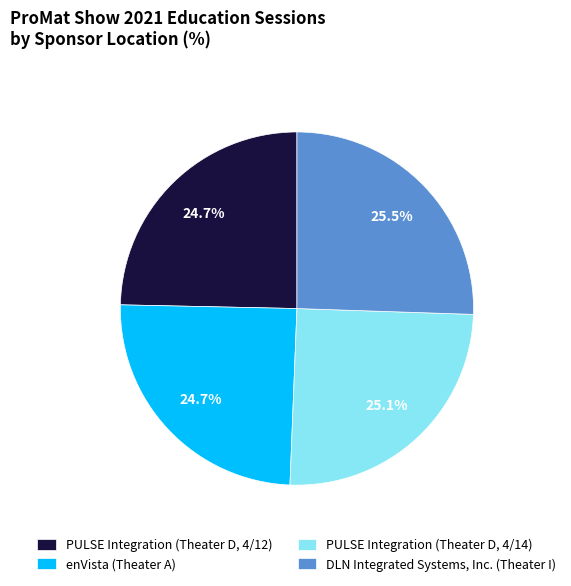

What is the ratio of the value at PULSE Integration (Theater D, 4/14) to the value at PULSE Integration (Theater D, 4/12)?

1.0